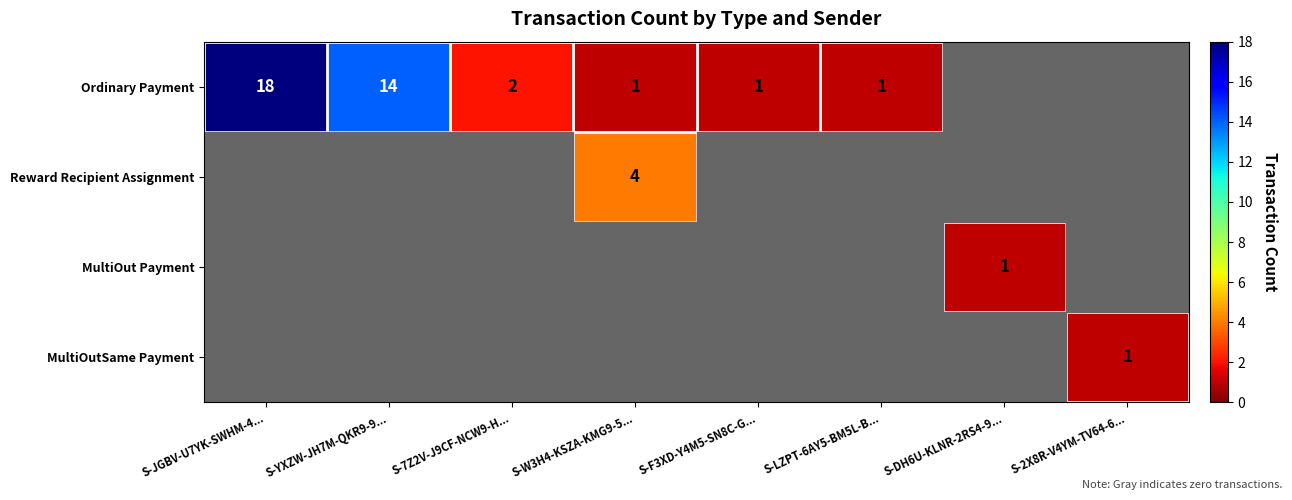

The value of Ordinary Payment at S-7Z2V-J9CF-NCW9-H... is 3. True or false?

False